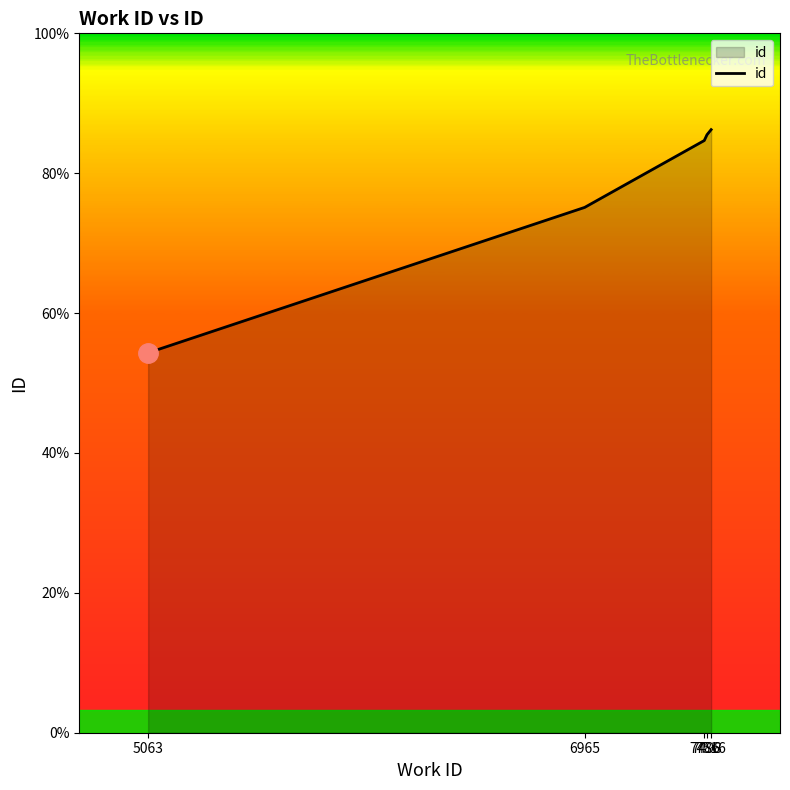

Does the chart have visible grid lines?

No